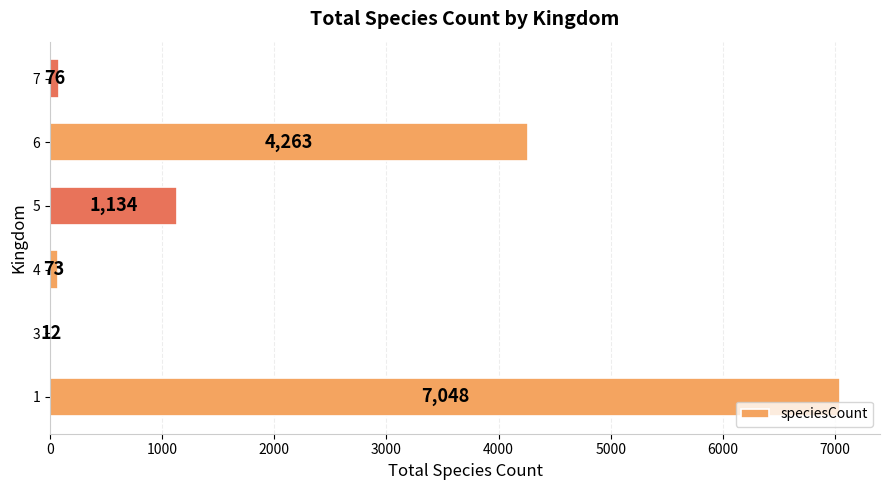

Is it true that the value at 4 is 73?

True